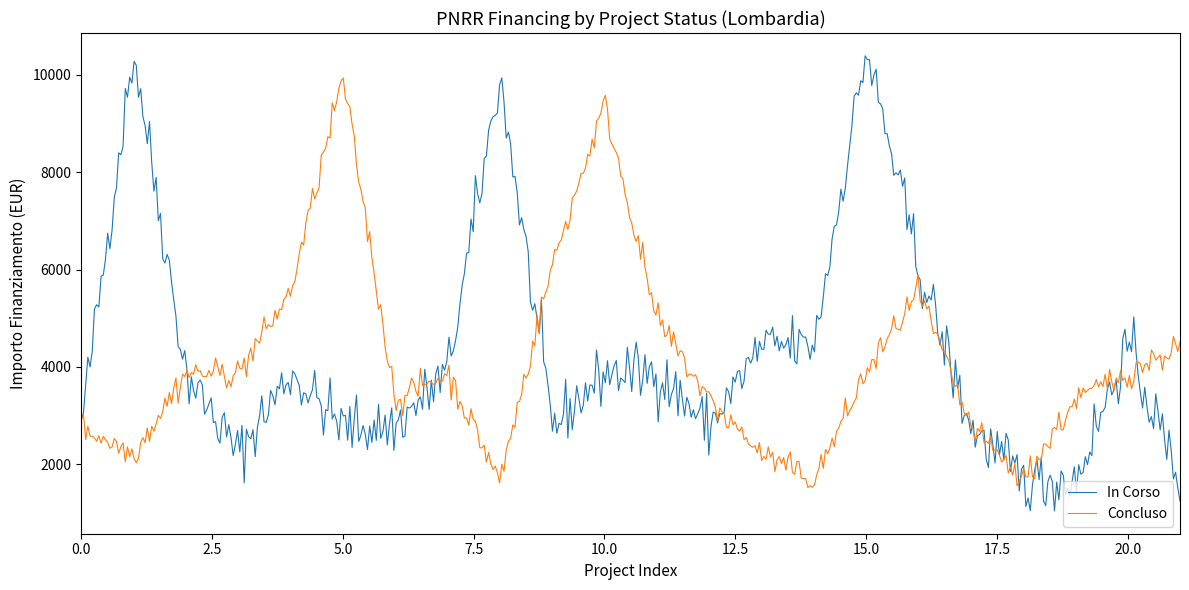

Which series has the largest range (max minus min)?

In Corso